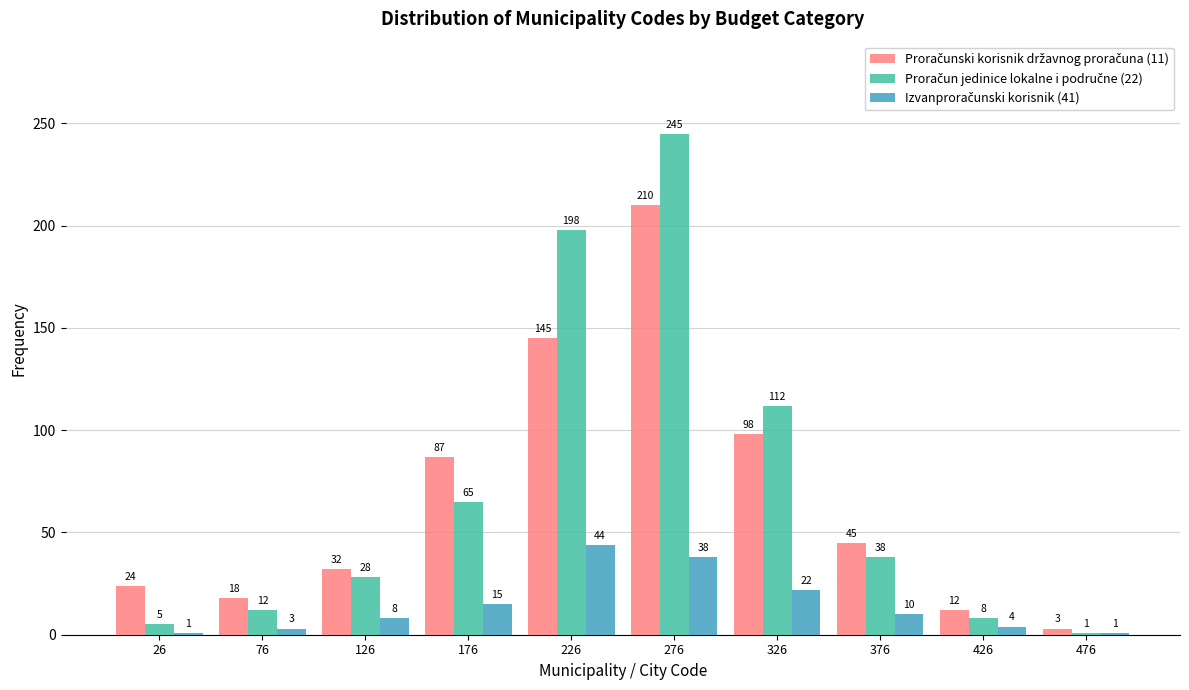

At which category is the sum across all series the highest?

276